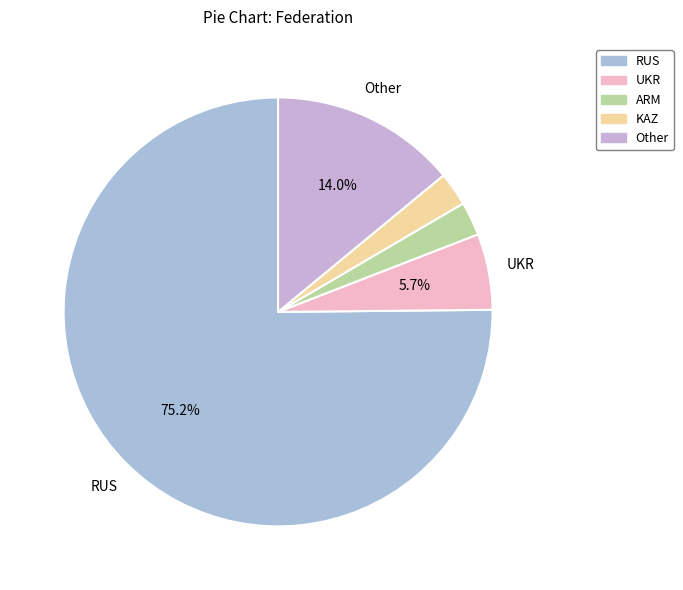

How many segments does this pie chart have?

5